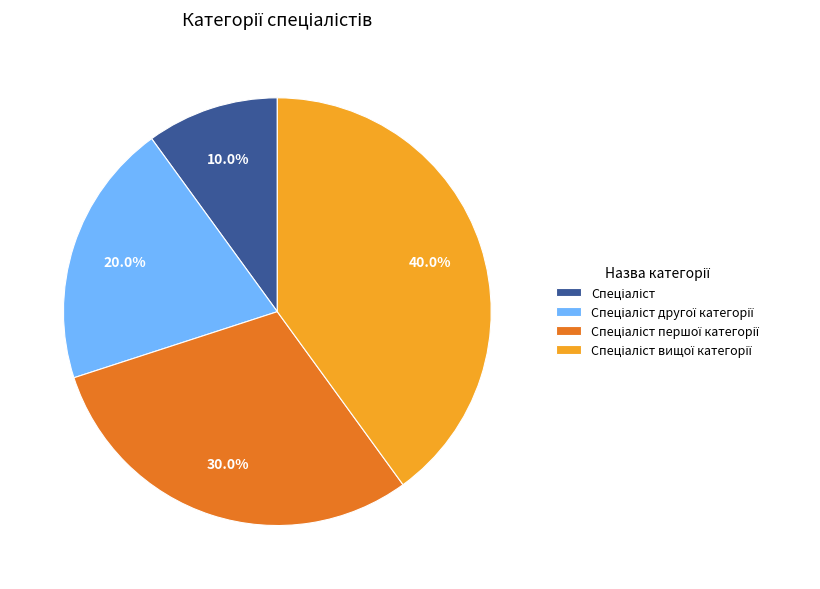

Is there a majority slice in this chart?

No